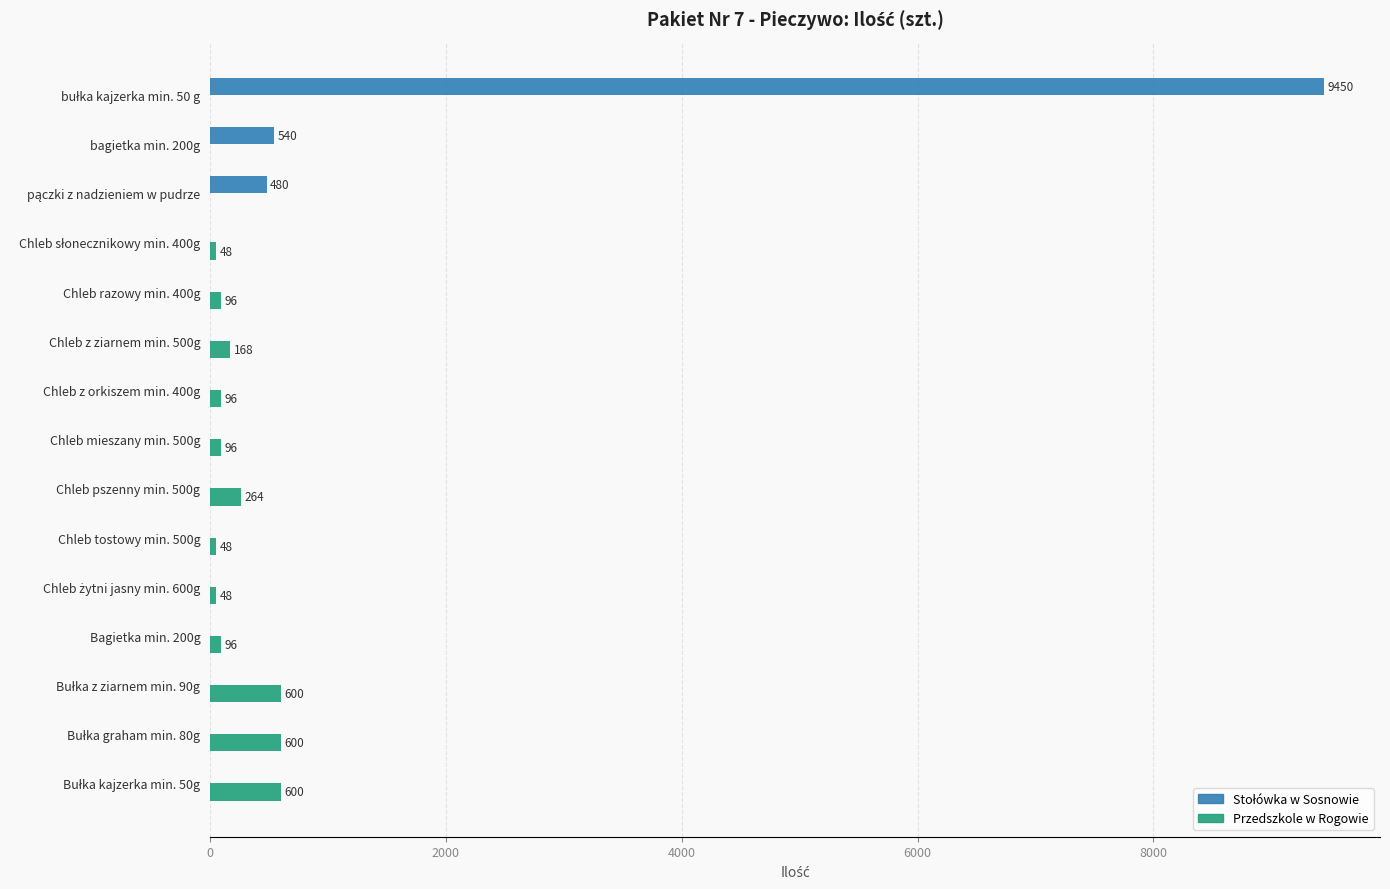

How many values in Przedszkole w Rogowie are above zero?

12